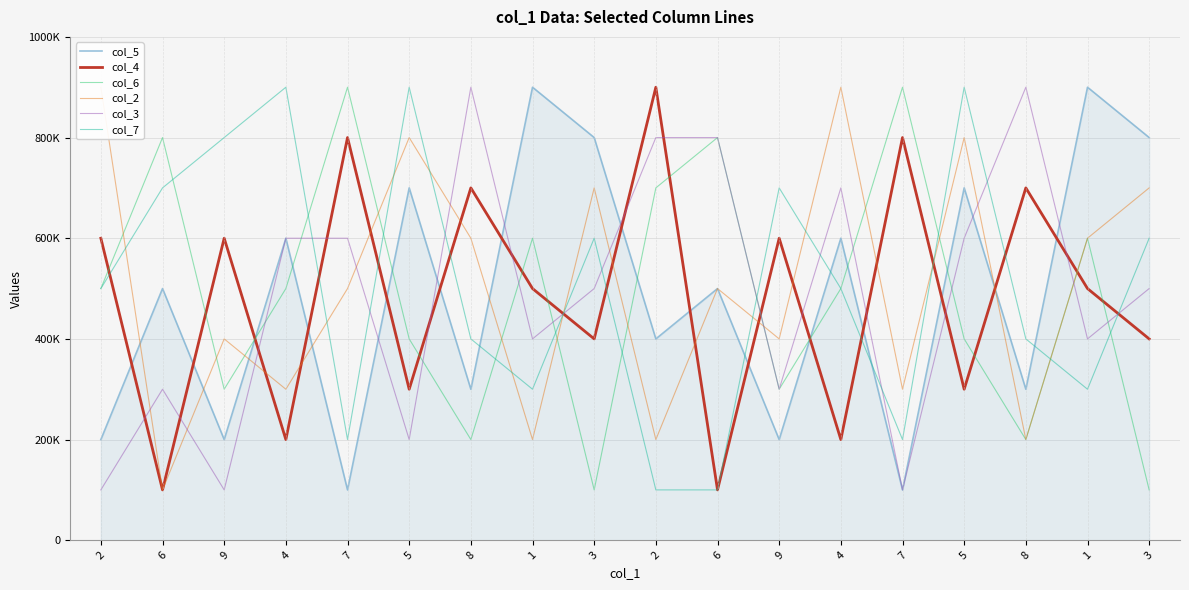

How many lines are shown in the chart?

6